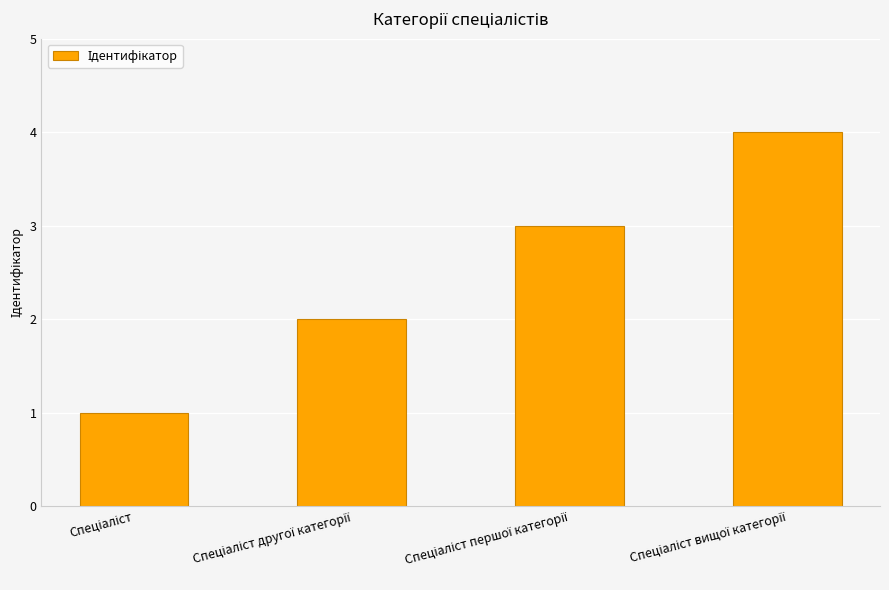

What is the sum of all values?

10